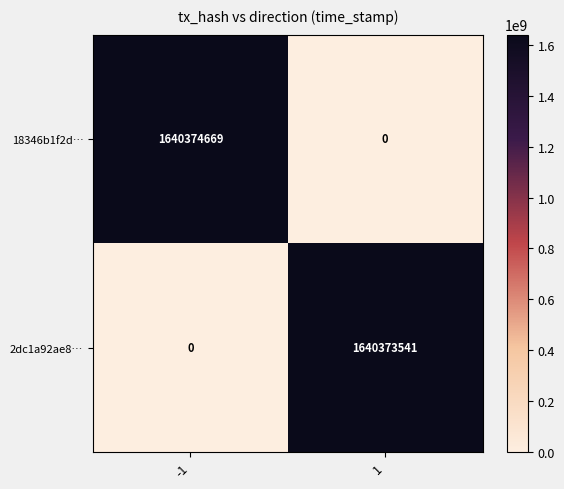

What is the greatest value displayed?

1640374669